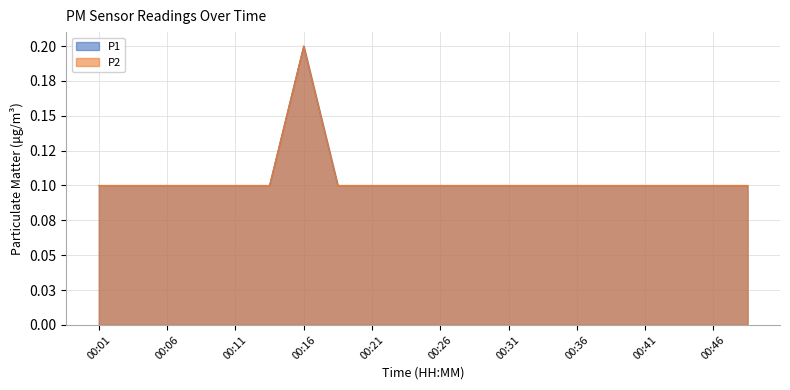

How many lines are shown in the chart?

2